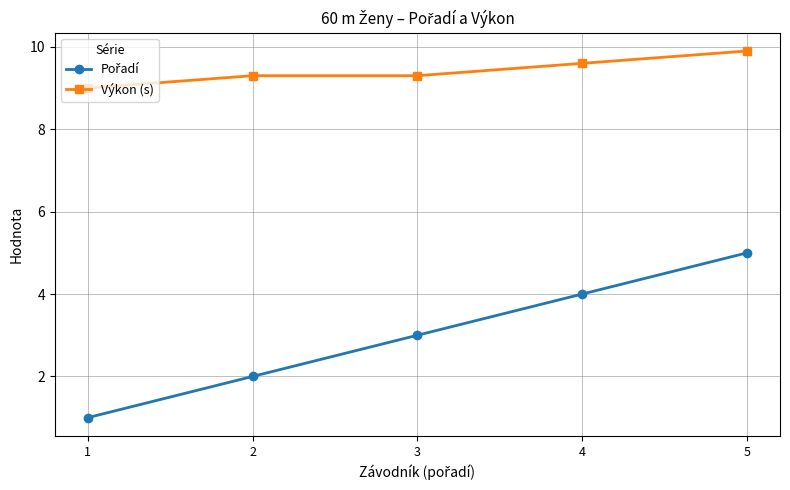

The Výkon (s) series shows 3.3 at 4. True or false?

False